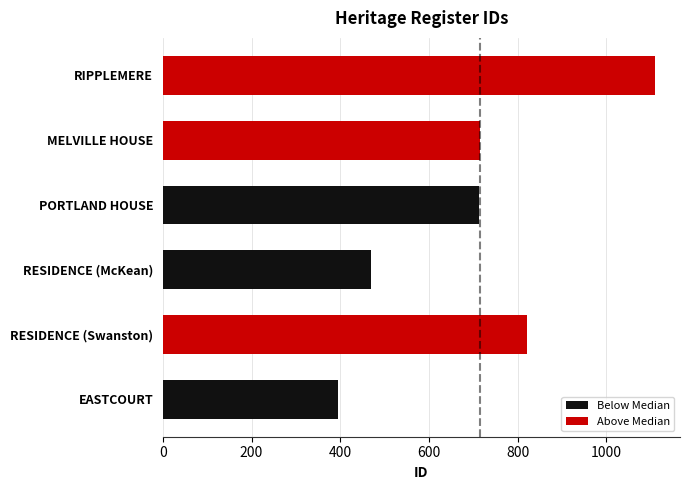

What is the greatest value displayed?

1111